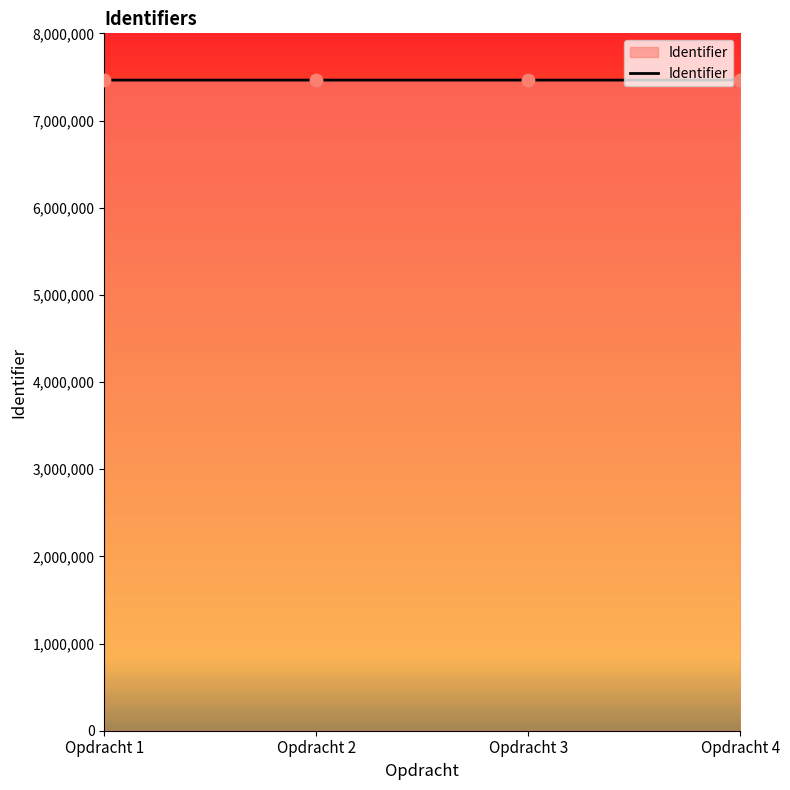

Approximately how many times larger is the value at Opdracht 3 compared to Opdracht 4?

1.0